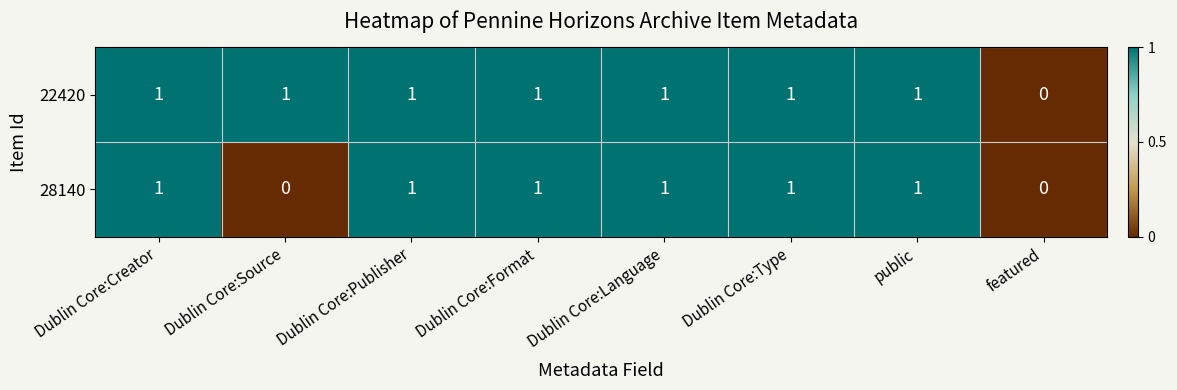

Rank the series by their average value, from lowest to highest.

28140, 22420